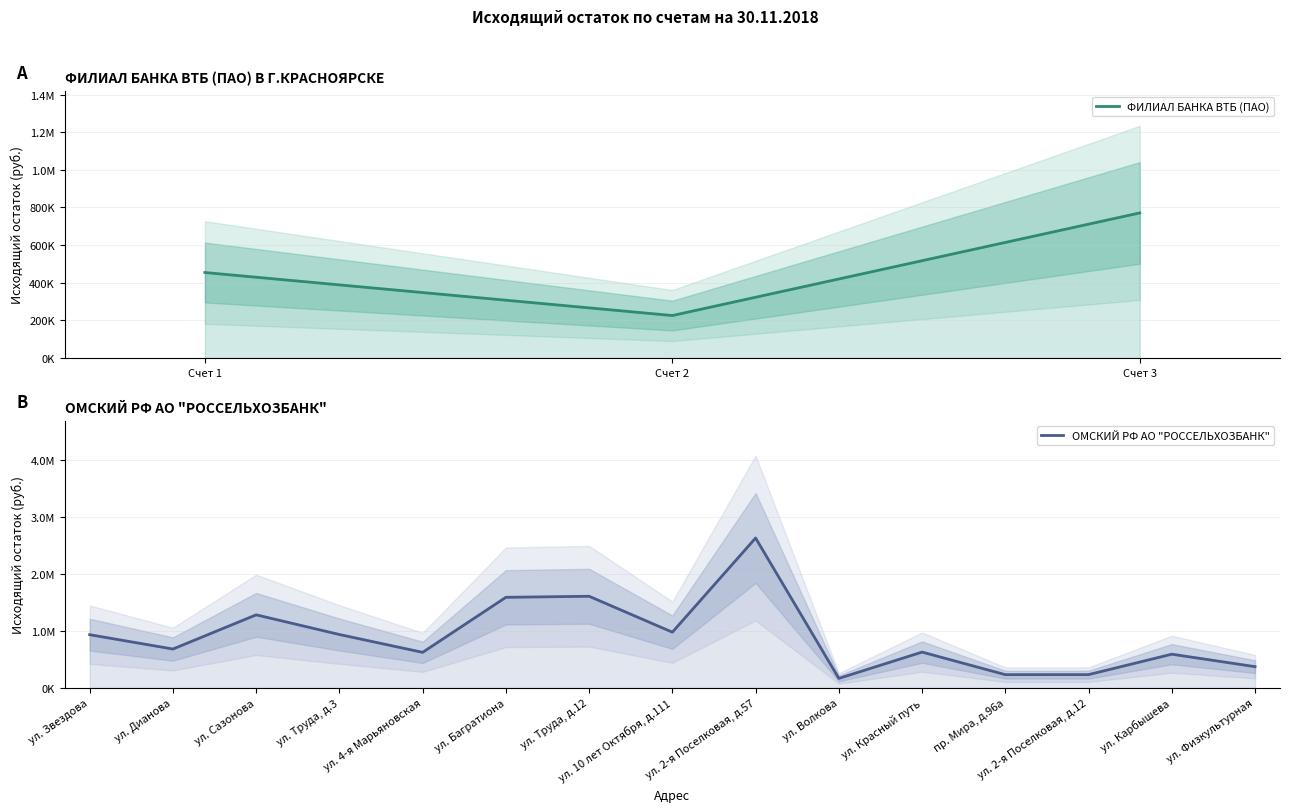

What is the smallest value displayed?

225926.2